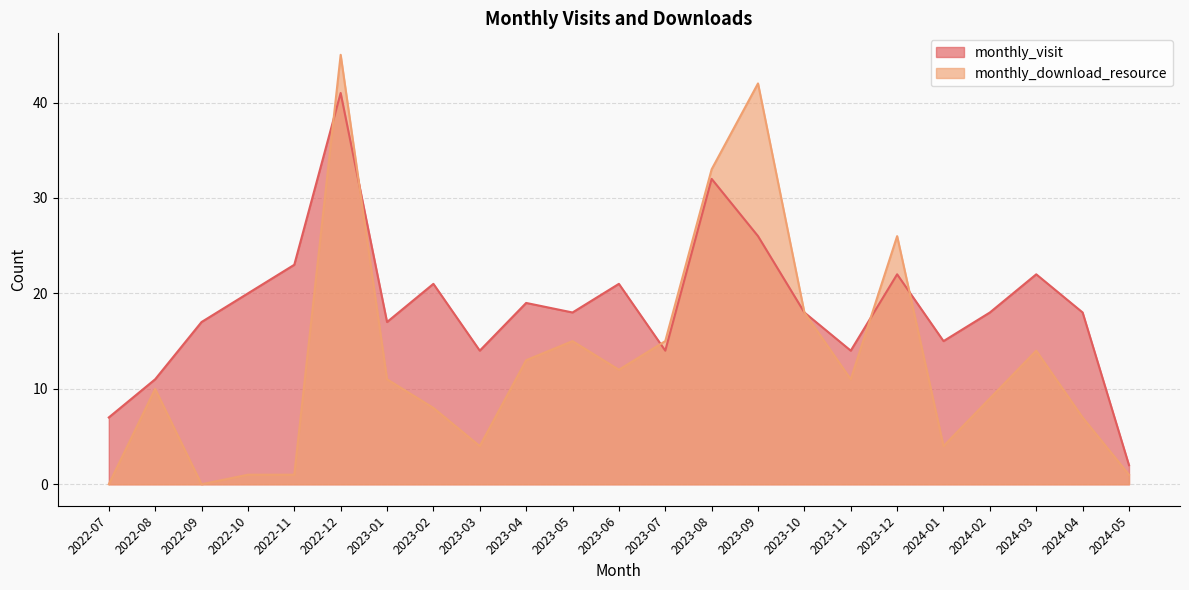

What is the difference between the maximum and minimum values in the monthly_visit series?

39